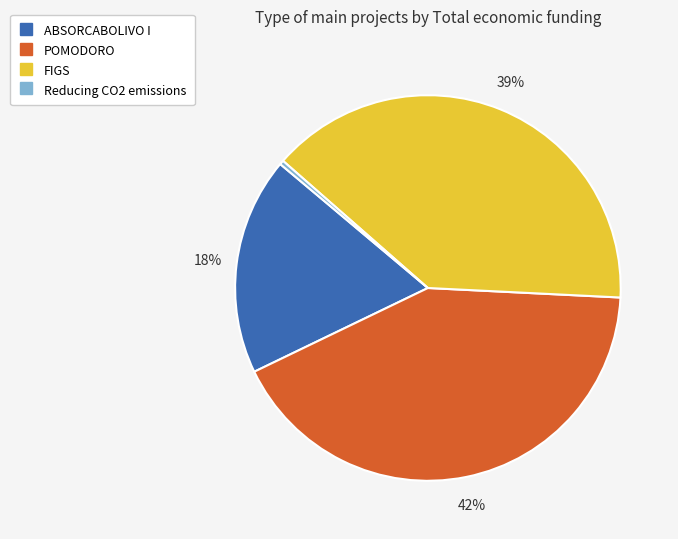

Which slice is the smallest?

Reducing CO2 emissions